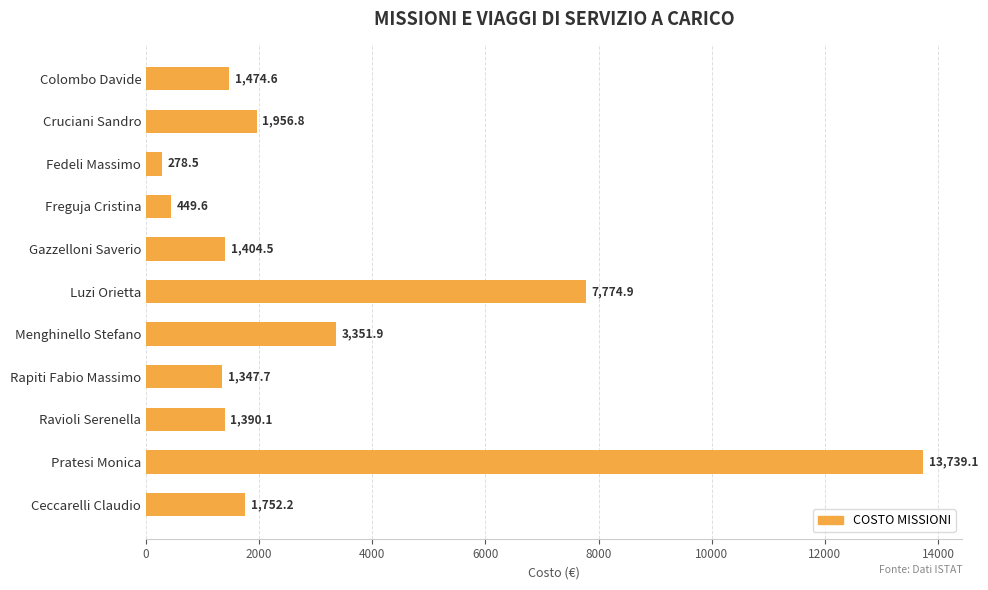

The chart shows a value of 1347.7 at Rapiti Fabio Massimo. True or false?

True